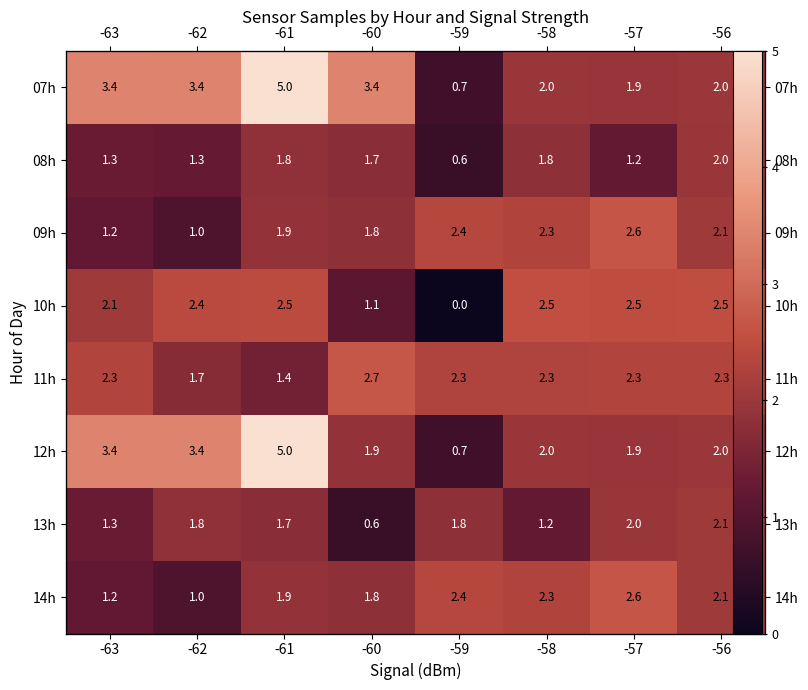

What is the average value of the 11h series?

2.2